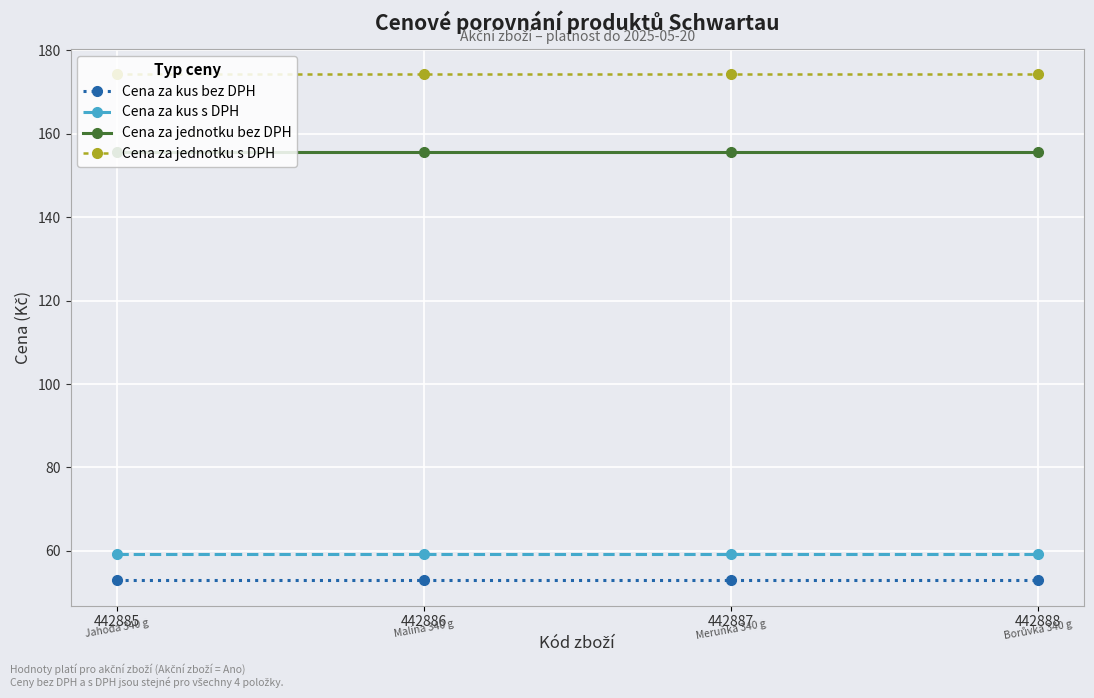

Count the number of categories in the chart.

4